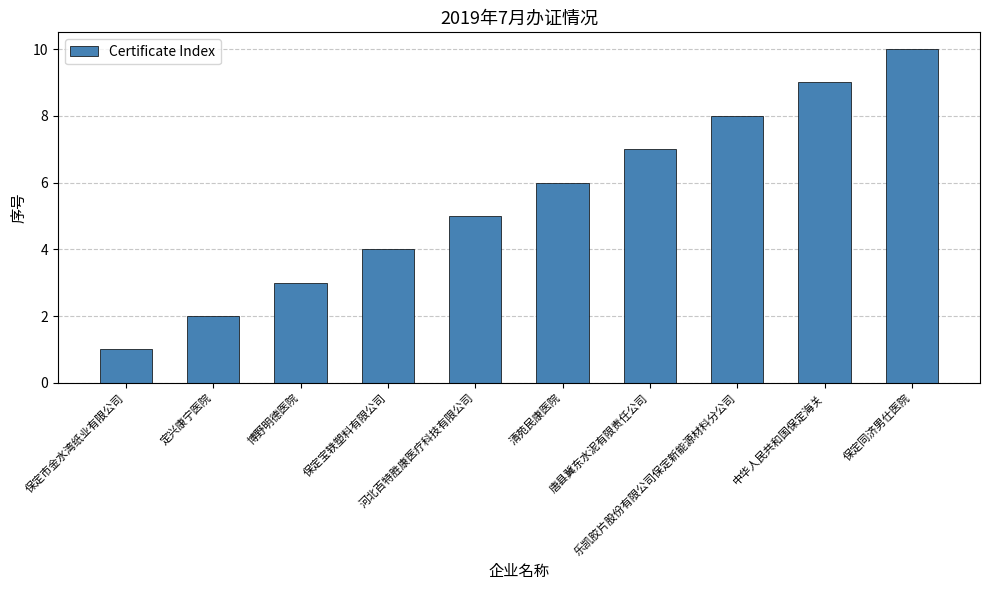

What is the change in value from 中华人民共和国保定海关 to 保定同济男仕医院?

+1